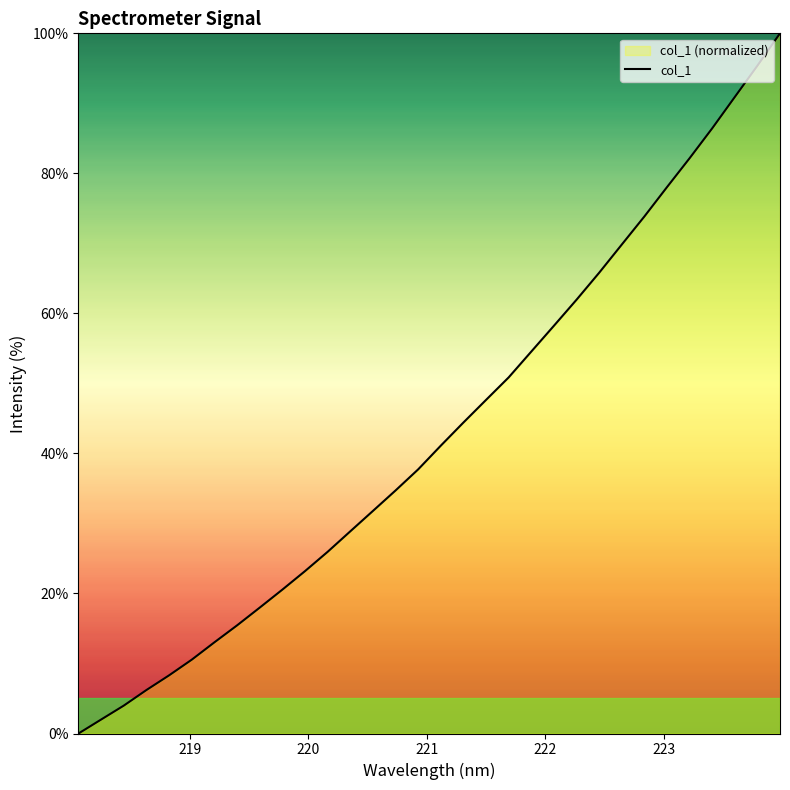

True or false: there are more than 1 points higher than both neighbors.

False